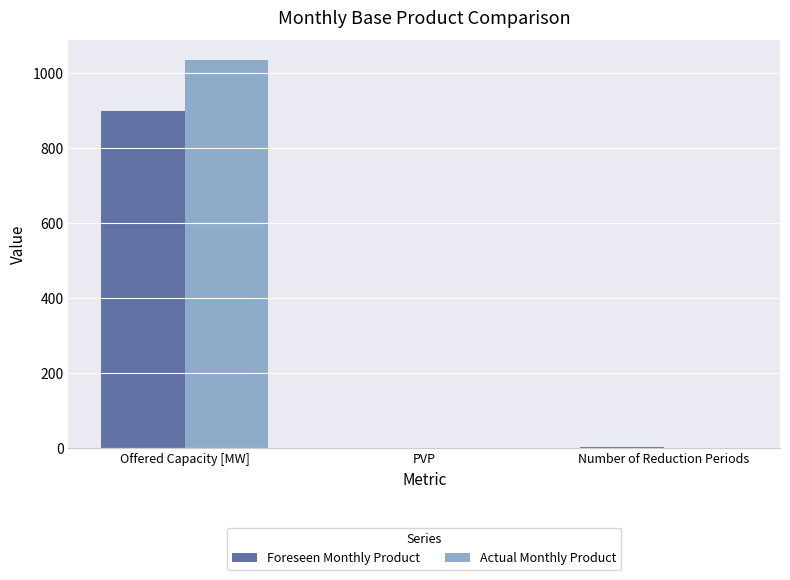

Which category has the highest value across all series?

Offered Capacity [MW]